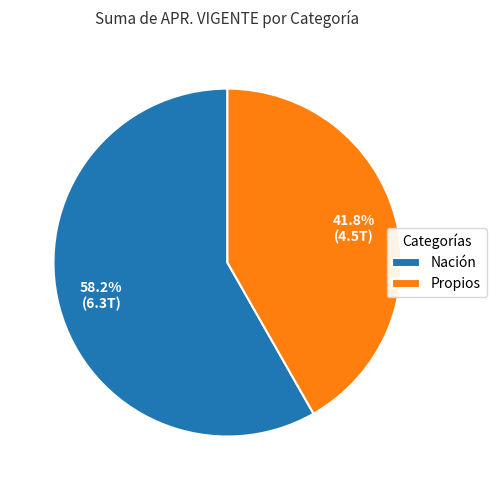

To the nearest percent, what is the difference between the Nación and Propios slice percentages?

16%